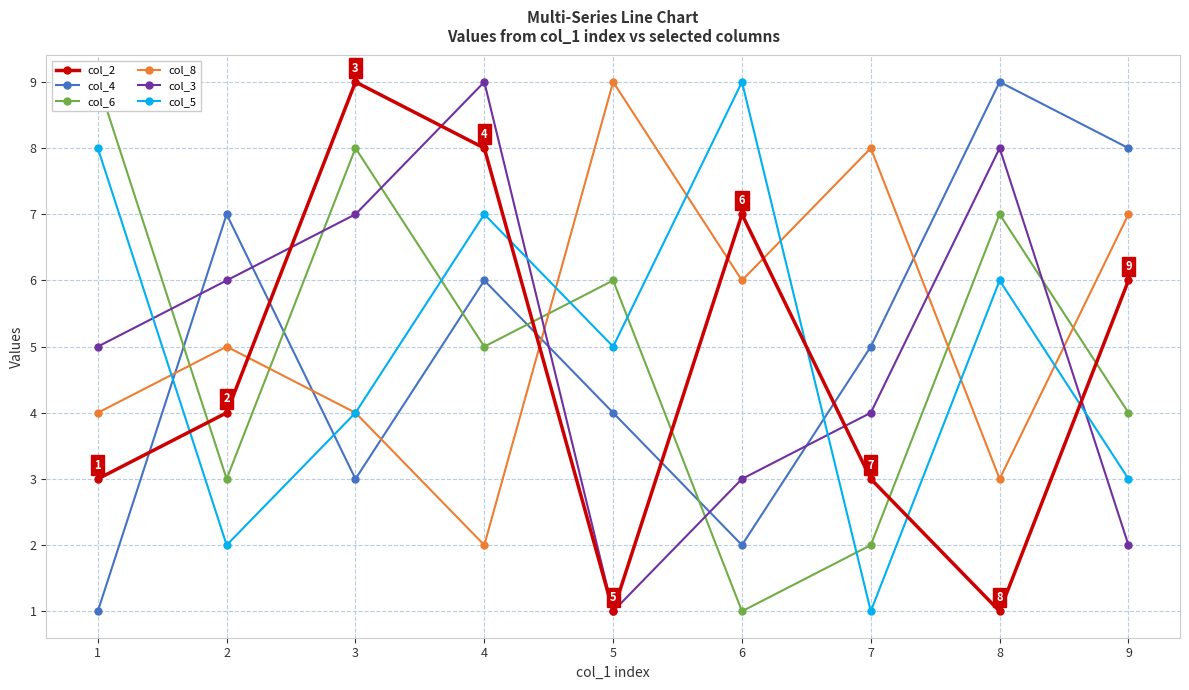

Is the value of col_4 at 3 greater than the value of col_6 at 7?

Yes